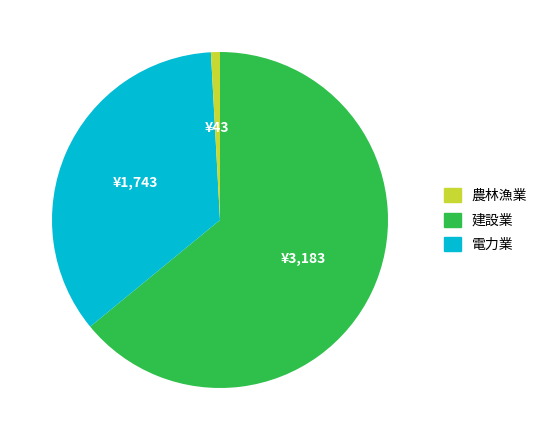

Is there any slice that represents more than half of the pie?

Yes